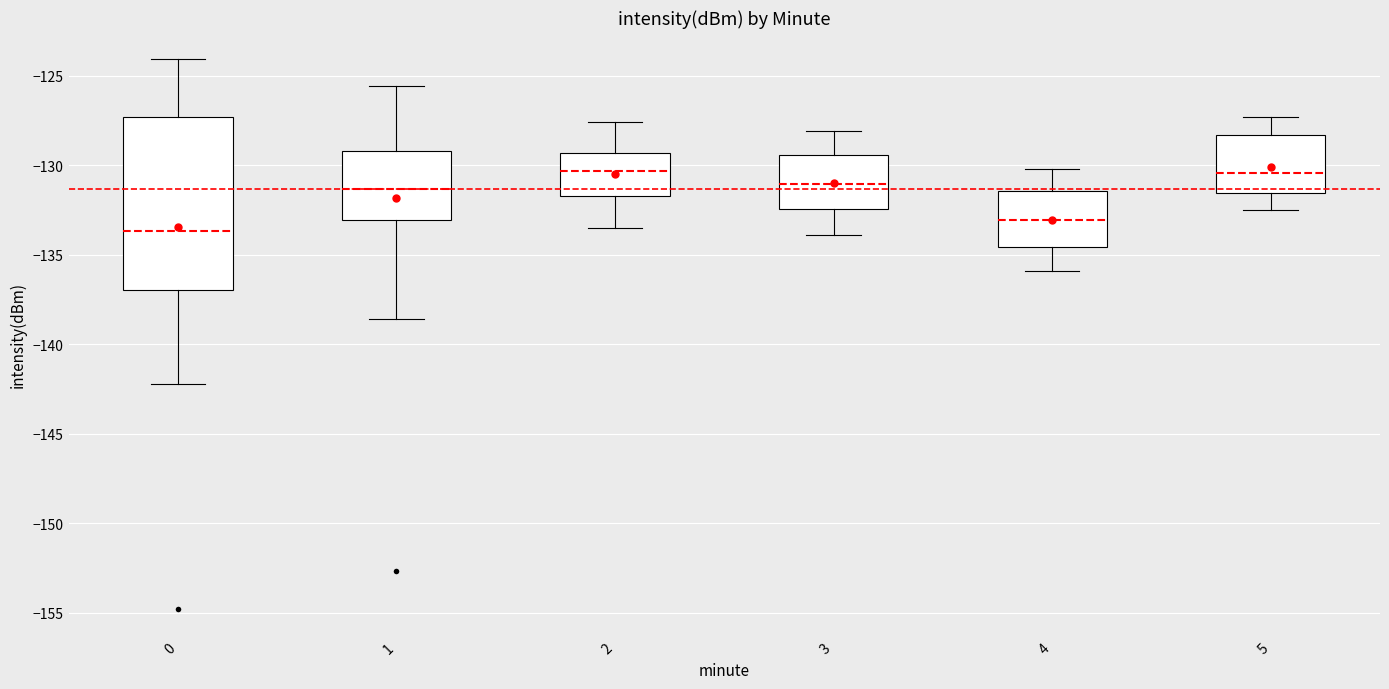

Reading left to right, transcribe this box plot: for each box, give where its median line is, the range the box spans, and where its two whiskers end, as read against the y-axis. The values are not printed on the chart, so give them approximately, as read against the axis.

0: median -133.5, box -137.0 to -127.5, whiskers -142.0 to -124.0
1: median -131.5, box -133.0 to -129.0, whiskers -138.5 to -125.5
2: median -130.5, box -131.5 to -129.5, whiskers -133.5 to -127.5
3: median -131.0, box -132.5 to -129.5, whiskers -134.0 to -128.0
4: median -133.0, box -134.5 to -131.5, whiskers -136.0 to -130.0
5: median -130.5, box -131.5 to -128.5, whiskers -132.5 to -127.5